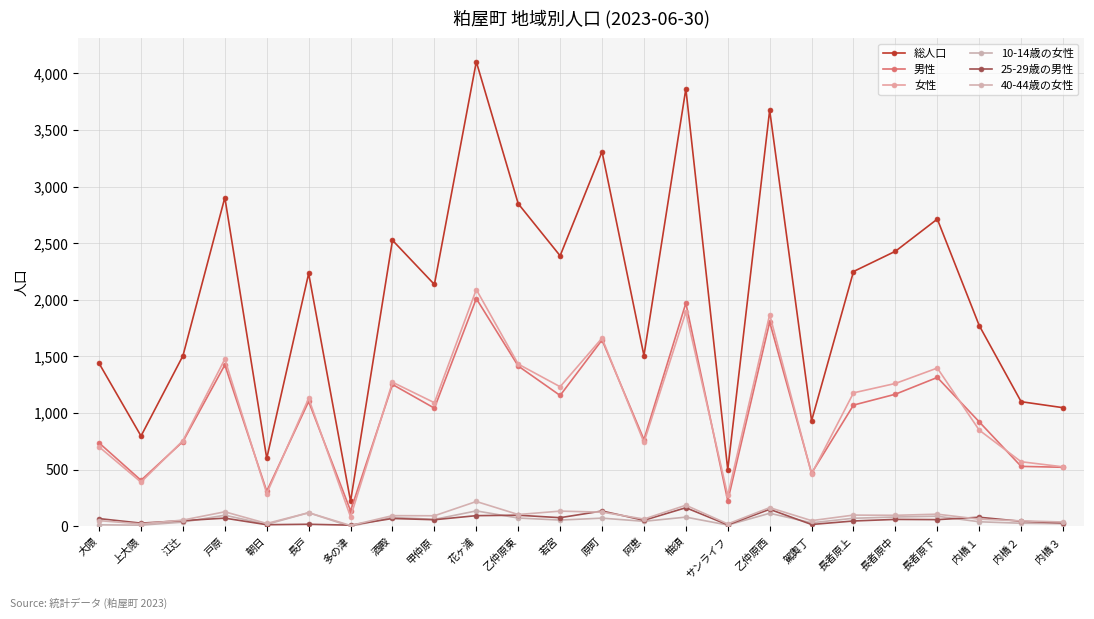

What is the difference between the highest and lowest values at 内橋２?

1073